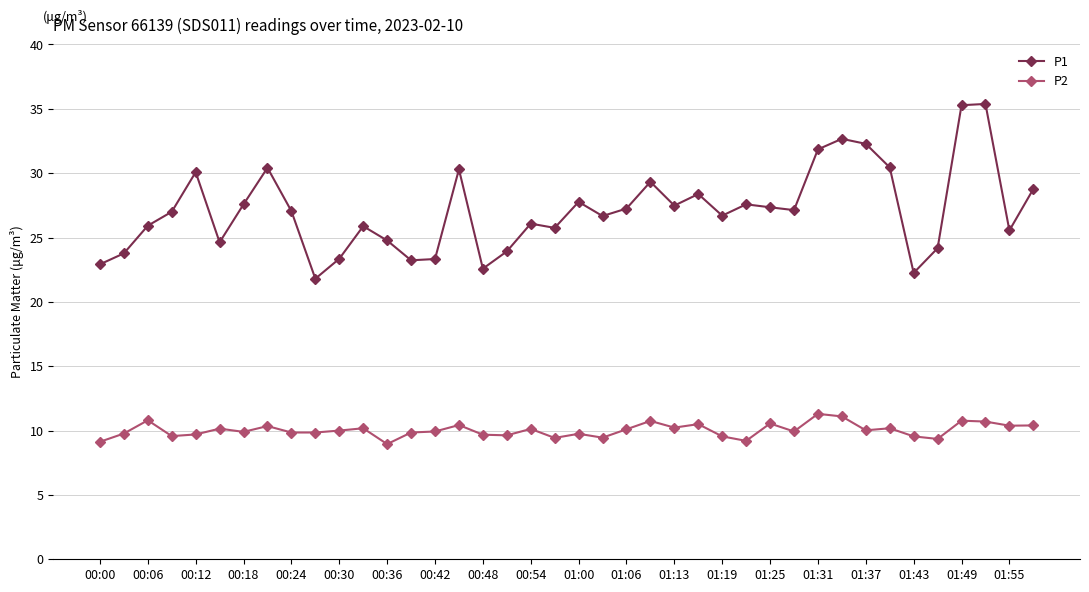

Which series has the largest total across all categories?

P1